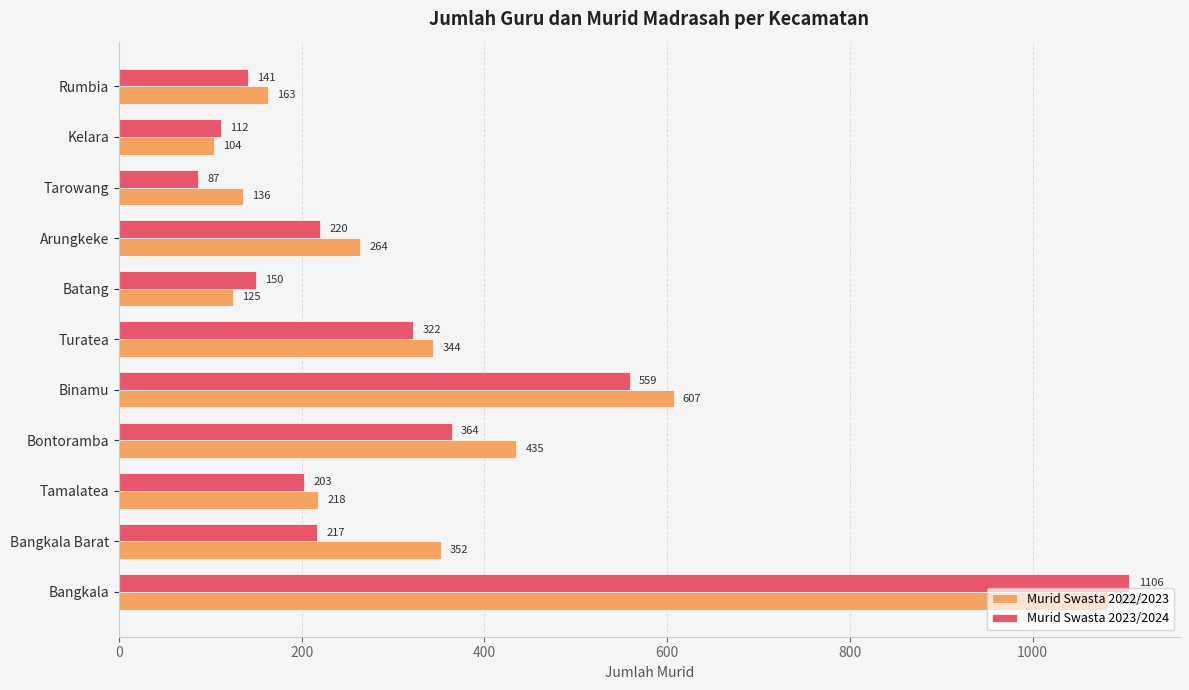

The Murid Swasta 2023/2024 series shows 514 at Bontoramba. True or false?

False